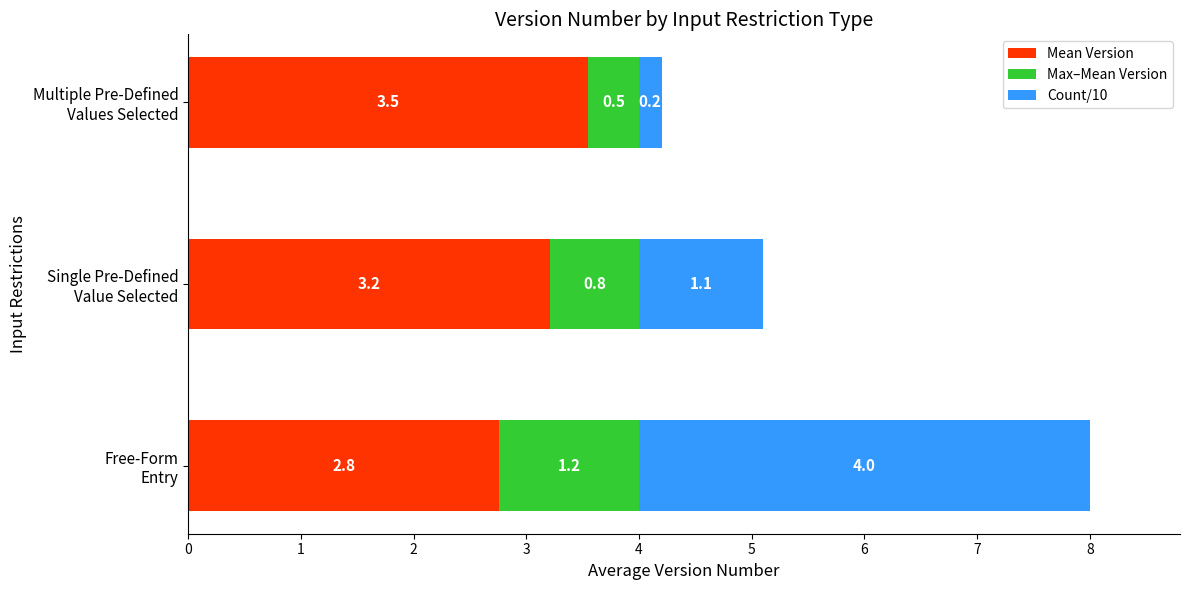

What are all the series names shown in the legend?

Mean Version, Max–Mean Version, Count/10